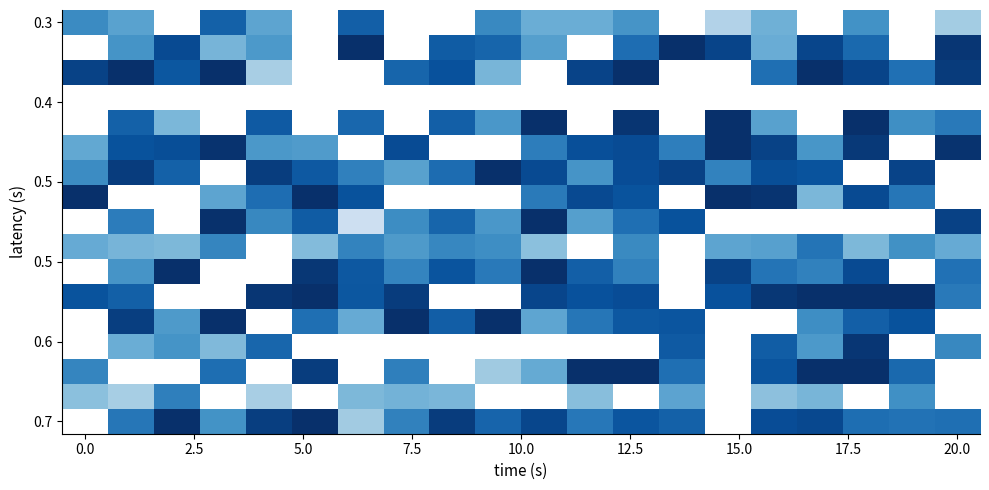

What is the smallest value displayed?

7.3